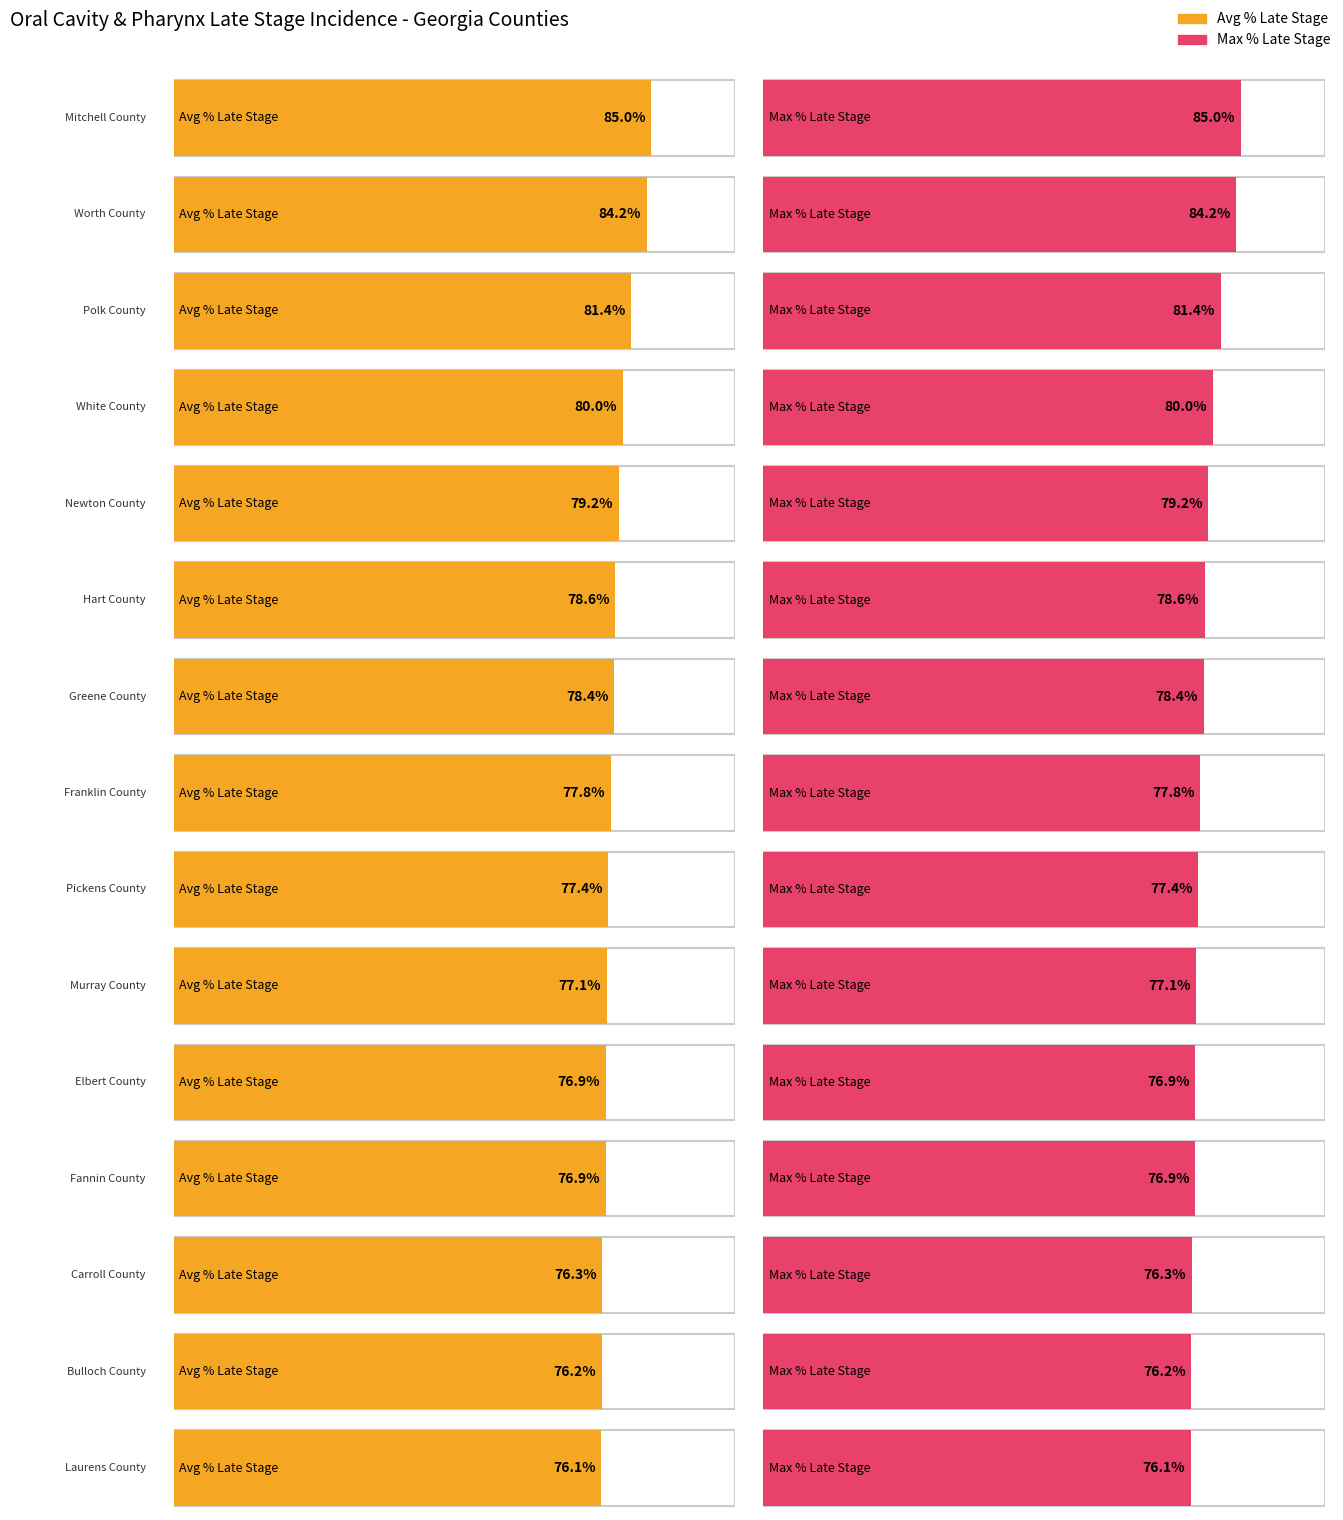

What is the change in value from Pickens County to Elbert County?

-0.5